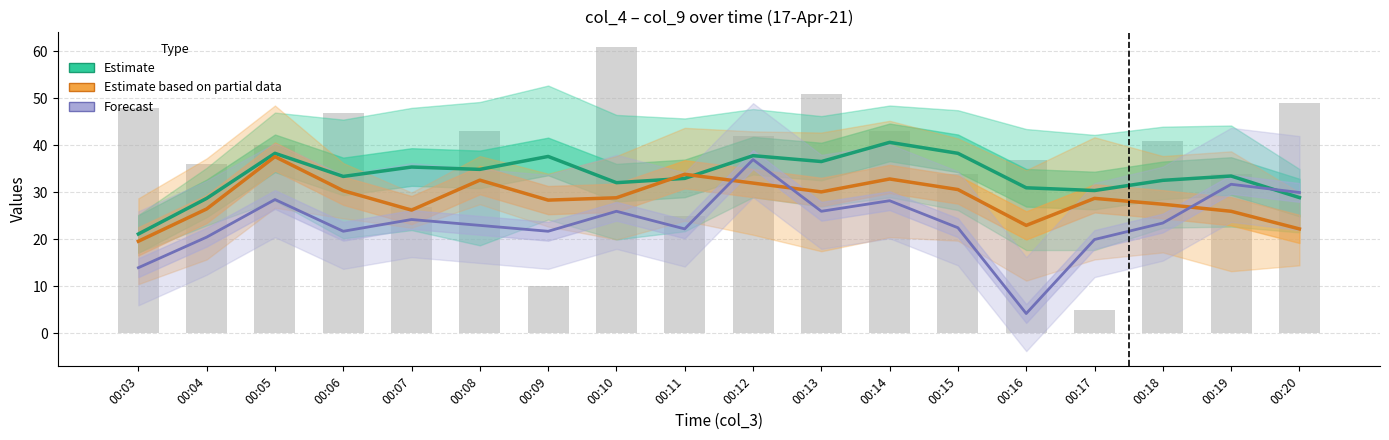

Which category has the lowest value across all series?

00:16